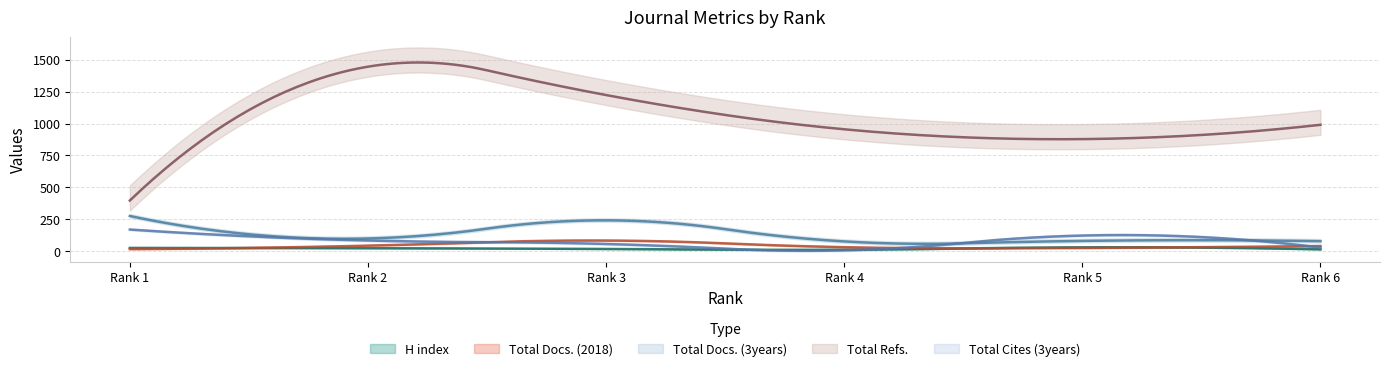

What is the value of the Total Cites (3years) point at the 1st from the left?

170